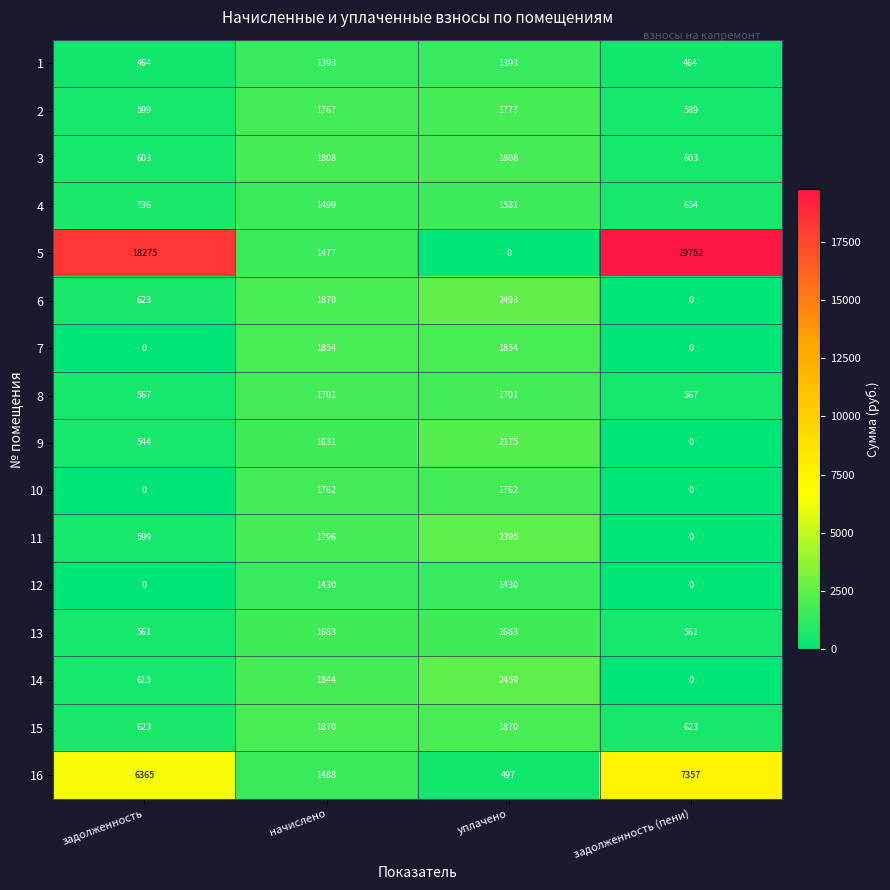

What is the sum of the 14 values at начислено and задолженность?

2459